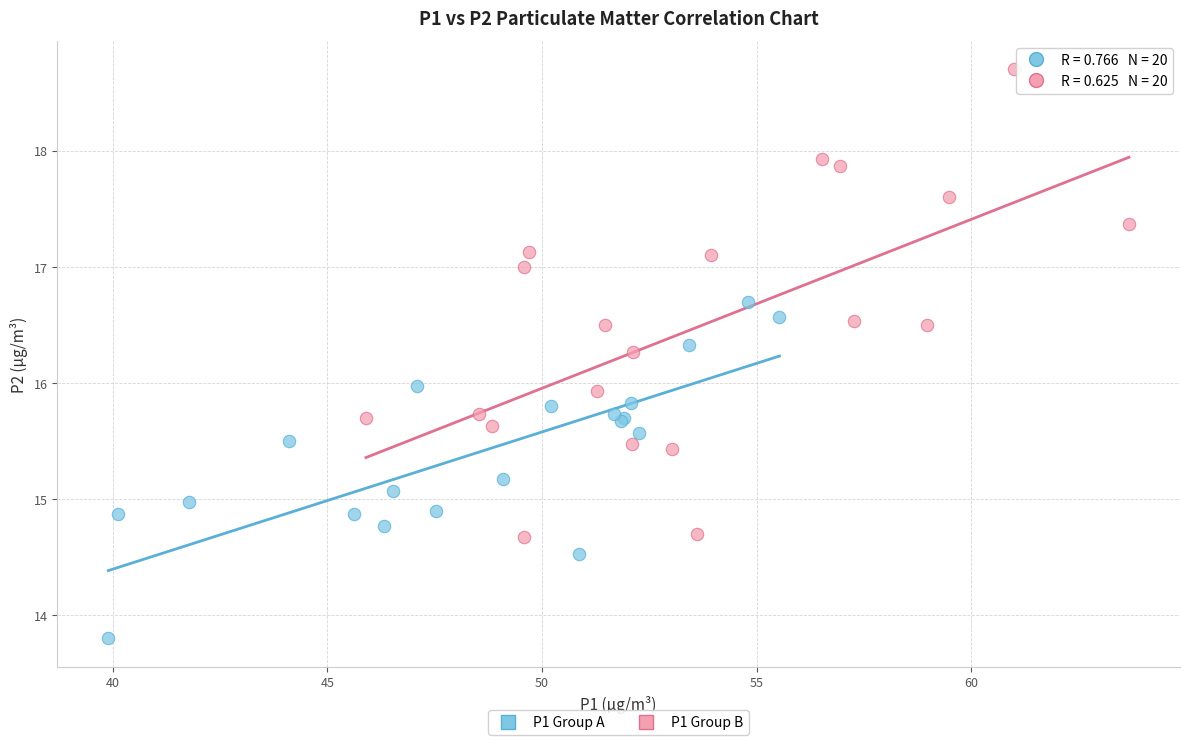

Which series reaches the maximum Y coordinate?

P1 Group B